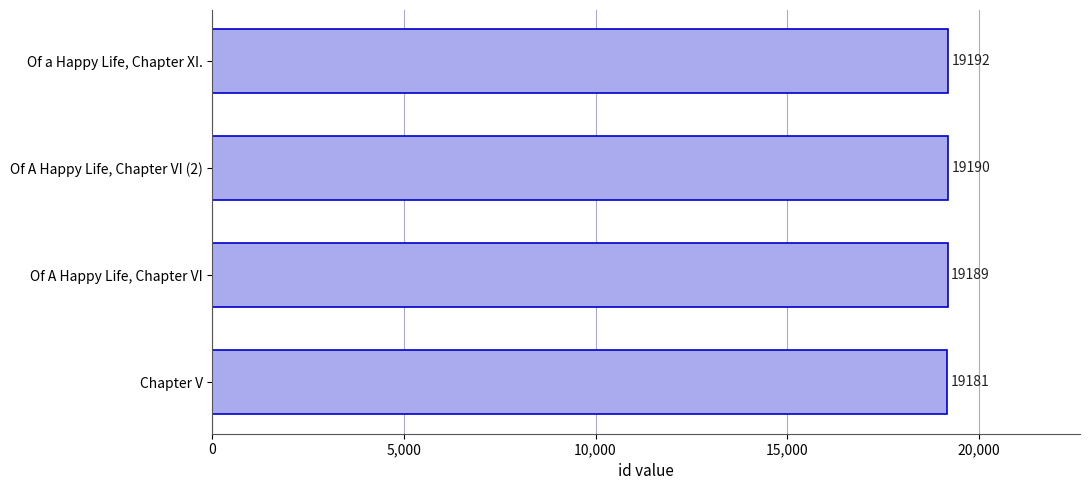

Where is the data nearest to the value 19186?

Of A Happy Life, Chapter VI